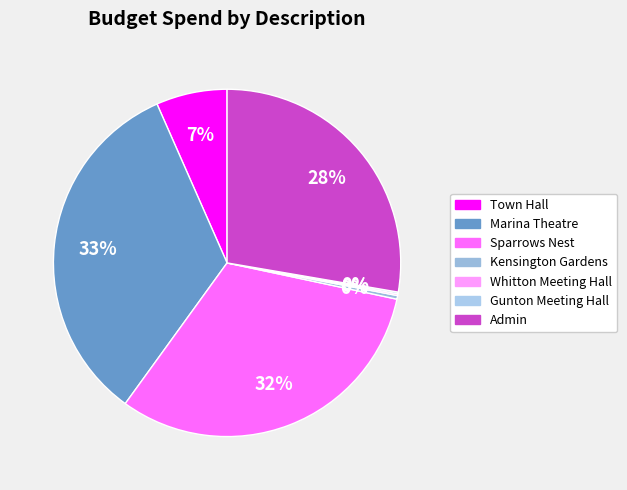

To the nearest percent, what portion does Marina Theatre represent?

33%